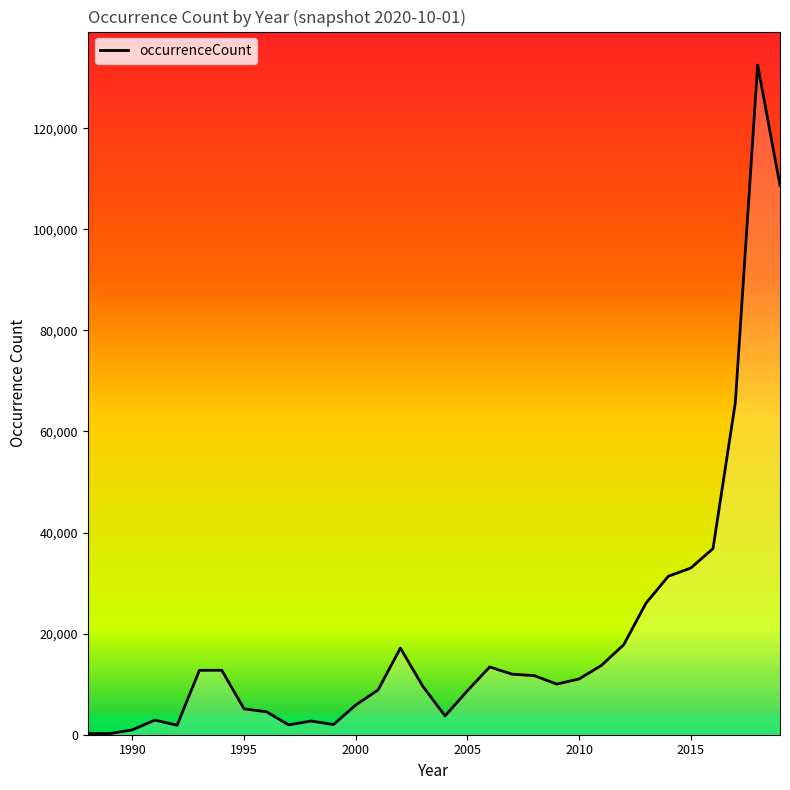

Rank the categories by value from highest to lowest.

2018, 2019, 2017, 2016, 2015, 2014, 2013, 2012, 2002, 2011, 2006, 1994, 1993, 2007, 2008, 2010, 2009, 2003, 2001, 2005, 2000, 1995, 1996, 2004, 1991, 1998, 1999, 1997, 1992, 1990, 1988, 1989